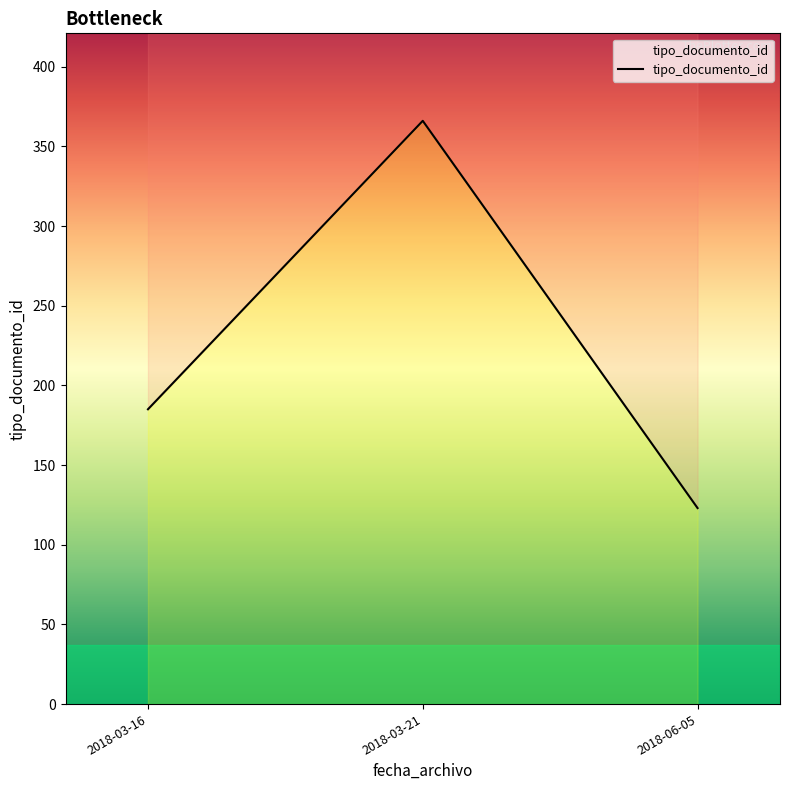

At which label is the value closest to 244?

2018-03-16